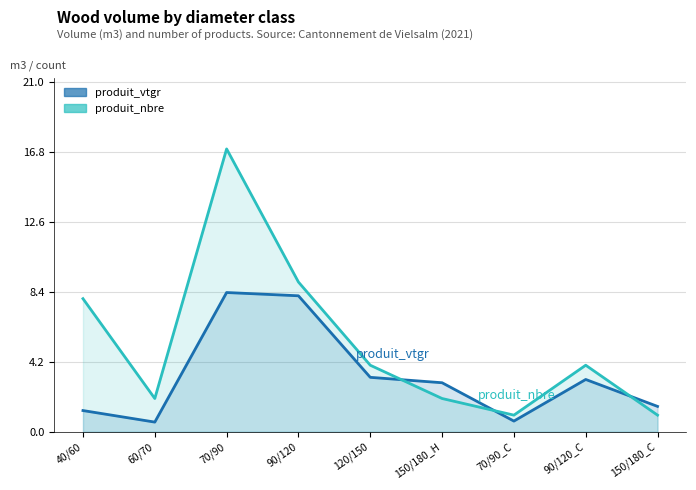

What is the greatest value displayed?

17.0